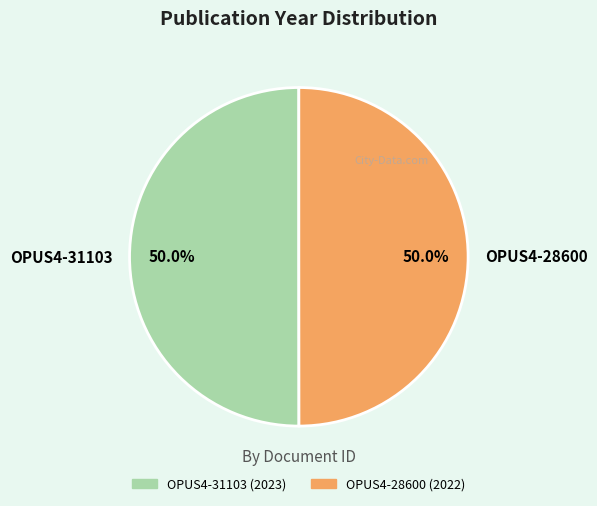

Approximately how many times larger is the value at OPUS4-28600 compared to OPUS4-31103?

1.0